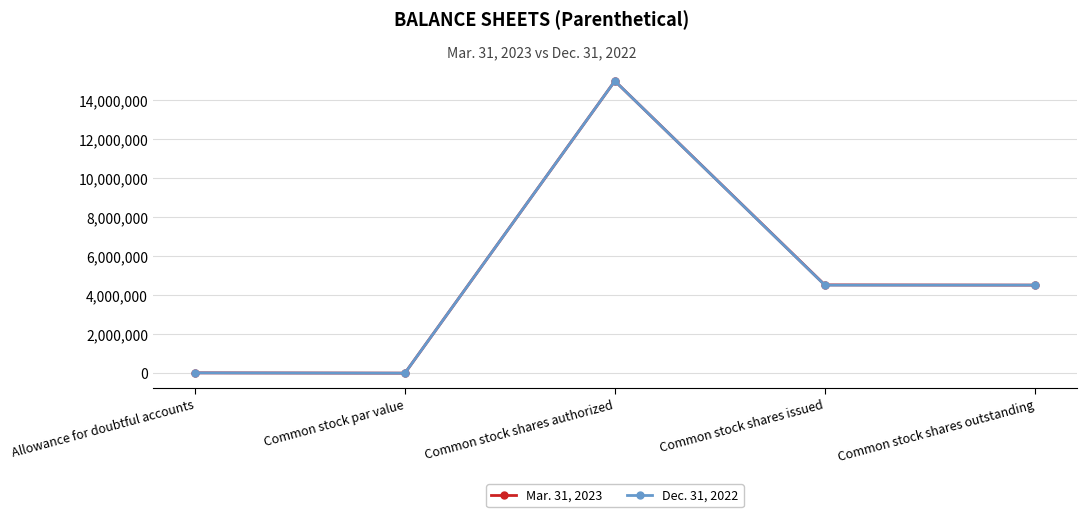

True or false: Mar. 31, 2023 has more than 1 interior local peaks.

False